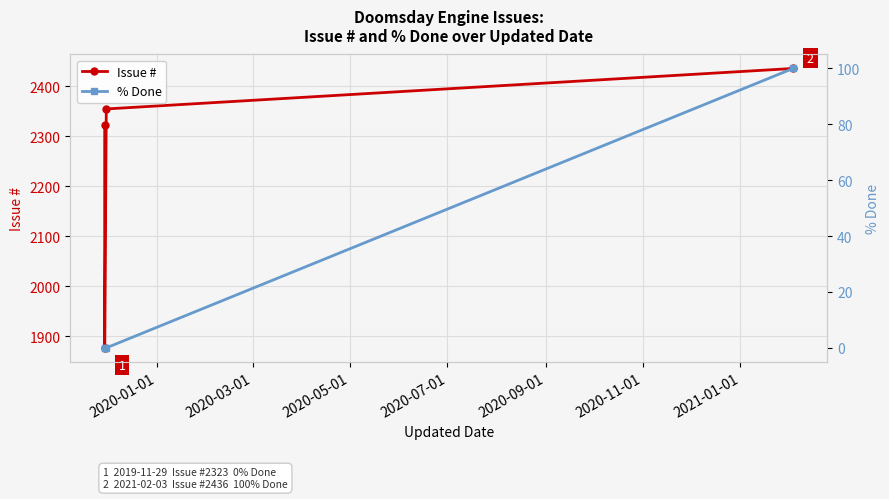

True or false: % Done and Issue # cross at least once.

False